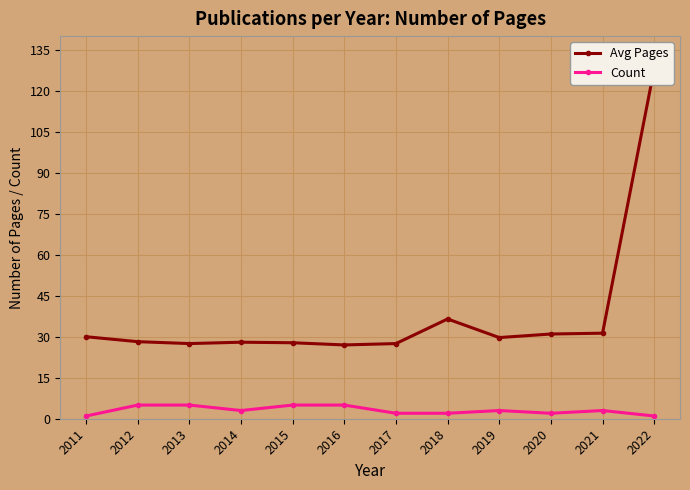

In Avg Pages, how many points are lower than both neighbors (excluding endpoints)?

3